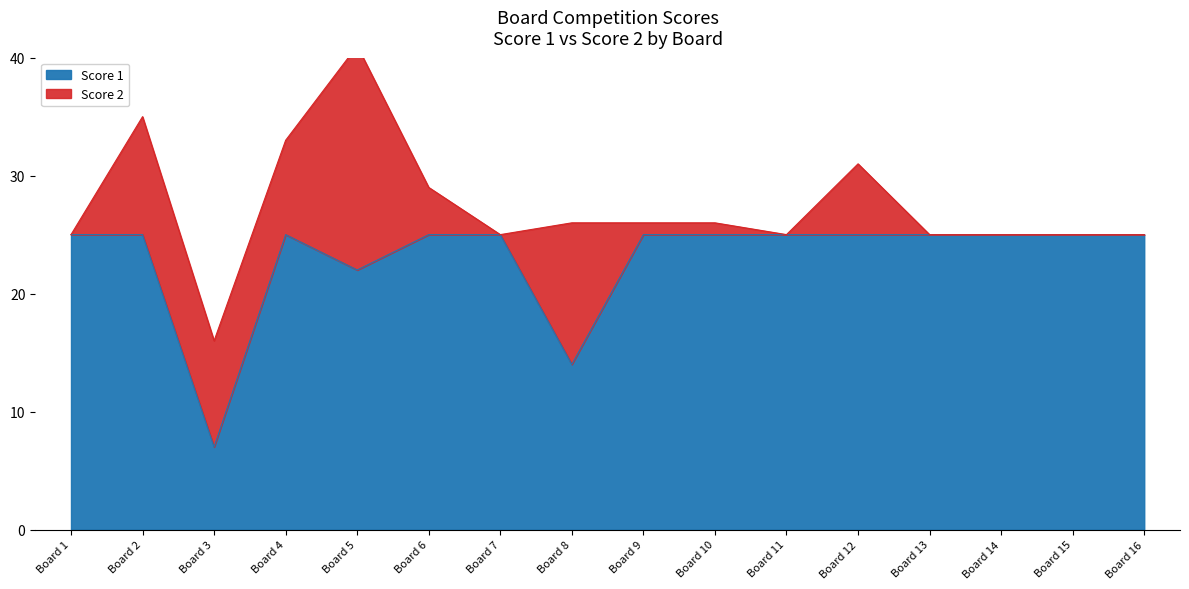

Is it true that Score 1 equals 22 at Board 5?

True